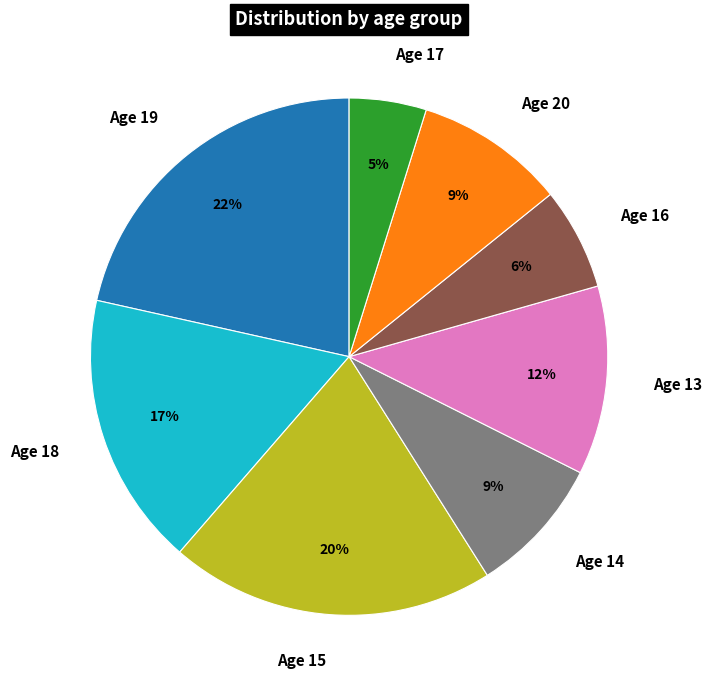

Approximately how many times larger is the value at Age 16 compared to Age 14?

0.7